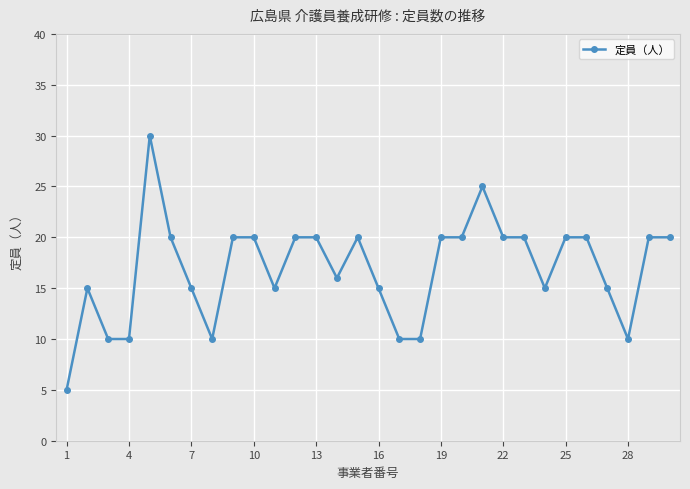

What is the value of the 8th point from the left?

10